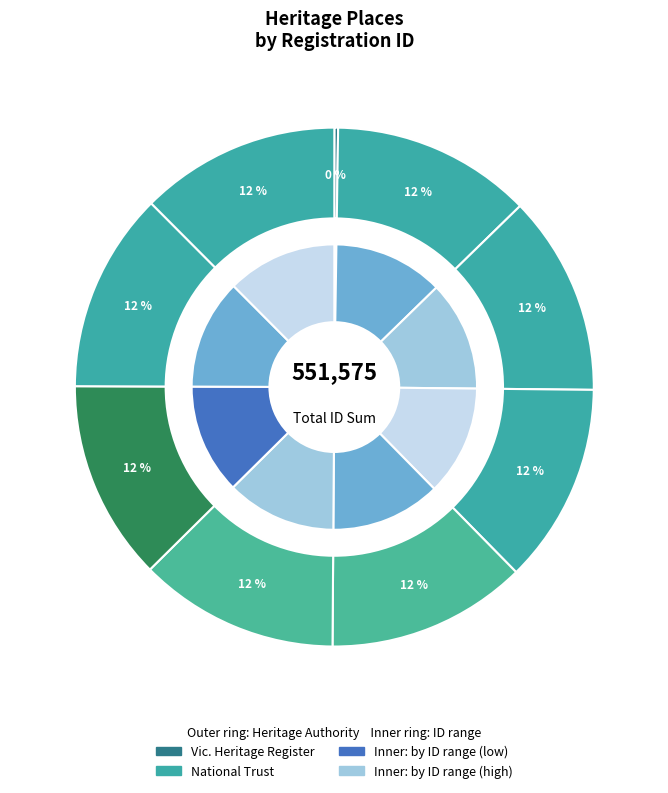

What percentage is the Former Prefabricated Iron Church slice, to the nearest percent?

12%